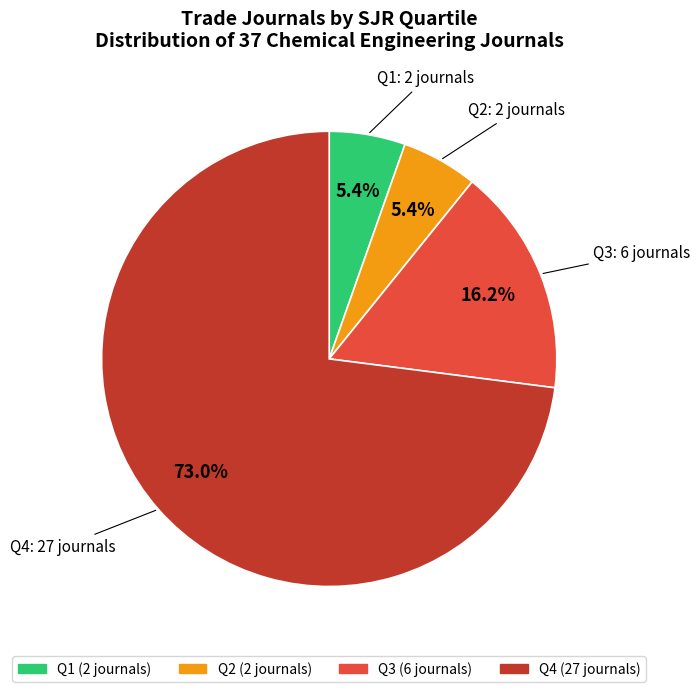

To the nearest percent, what is the difference between the Q4 and Q2 slice percentages?

68%